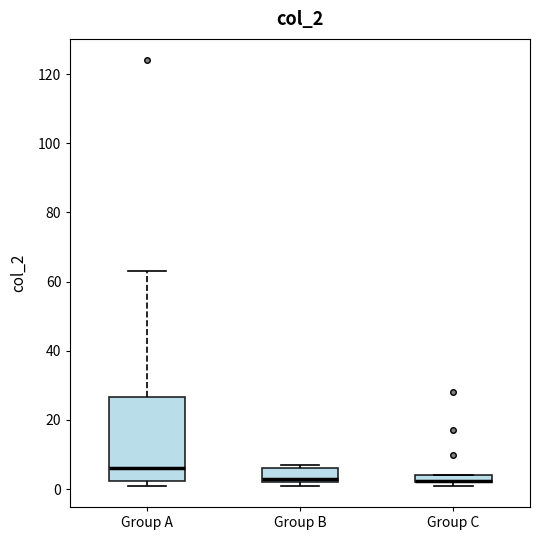

Comparing the boxes themselves (not the whiskers), which one is the tallest?

Group A